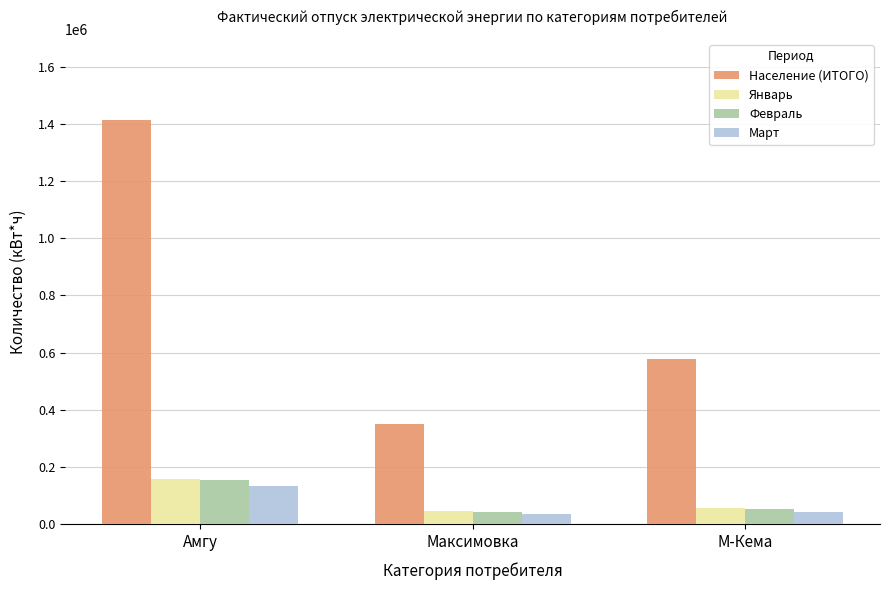

How many distinct data groups are displayed?

4